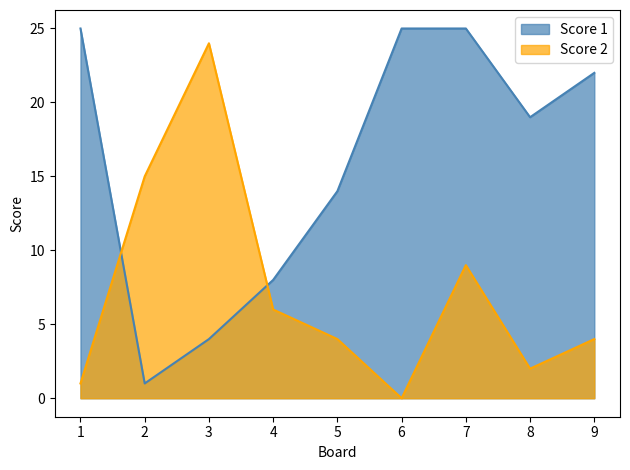

Is it true that Score 2 equals 0 at 6?

True